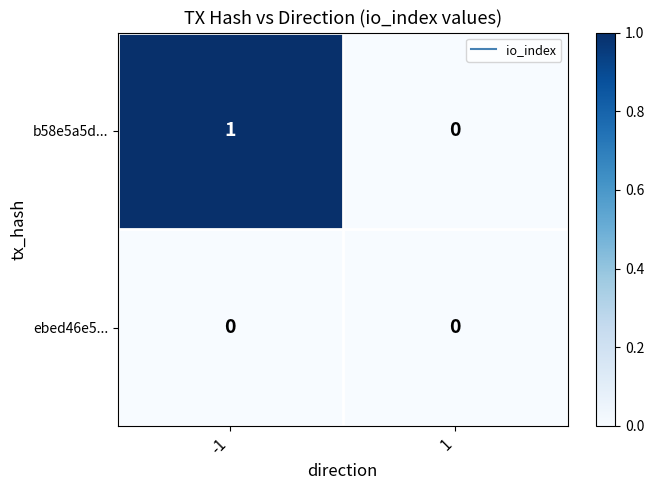

Which series has the largest total across all categories?

b58e5a5d...